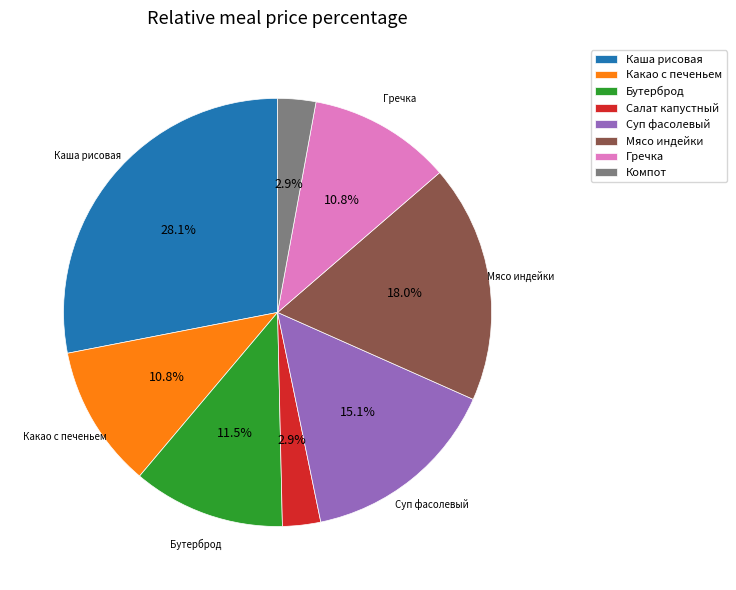

What is the total percentage of Гречка and Салат капустный?

13.7%